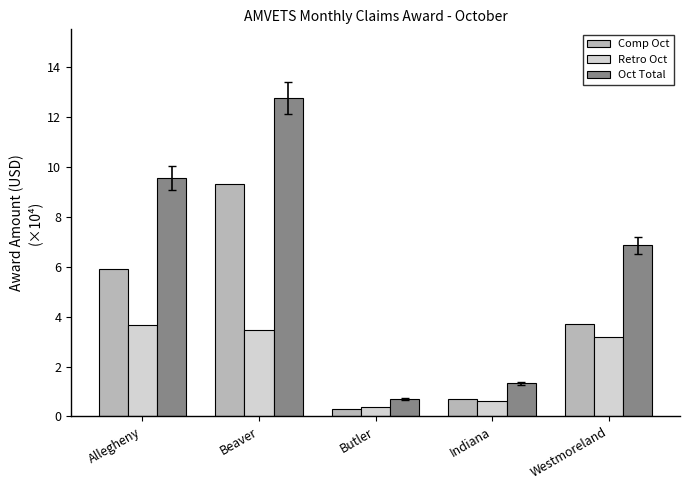

At which label does Comp Oct reach its minimum?

Butler